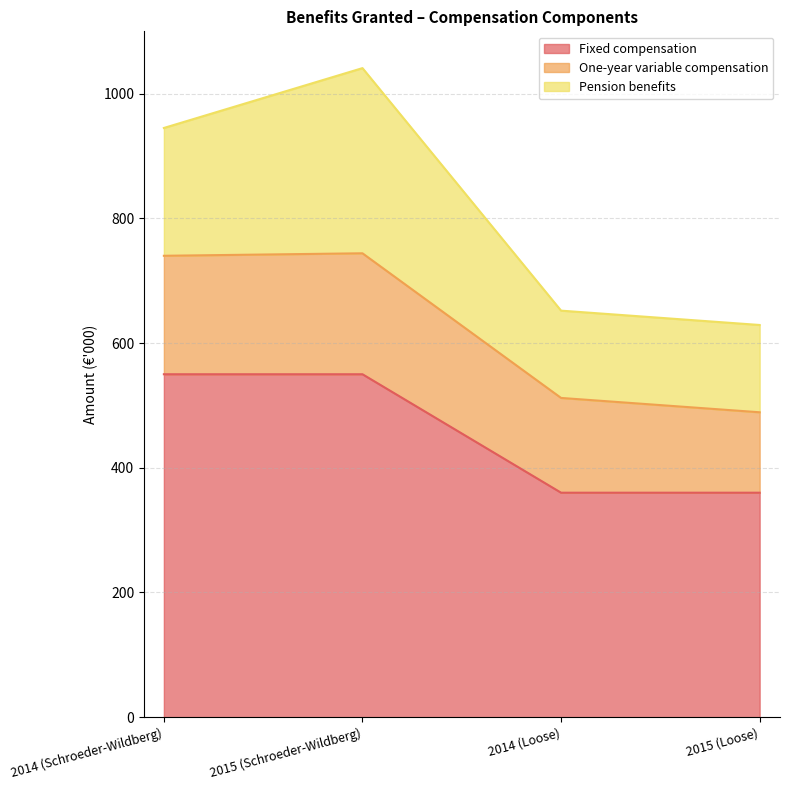

Which category has the highest value in the Fixed compensation series?

2014 (Schroeder-Wildberg)